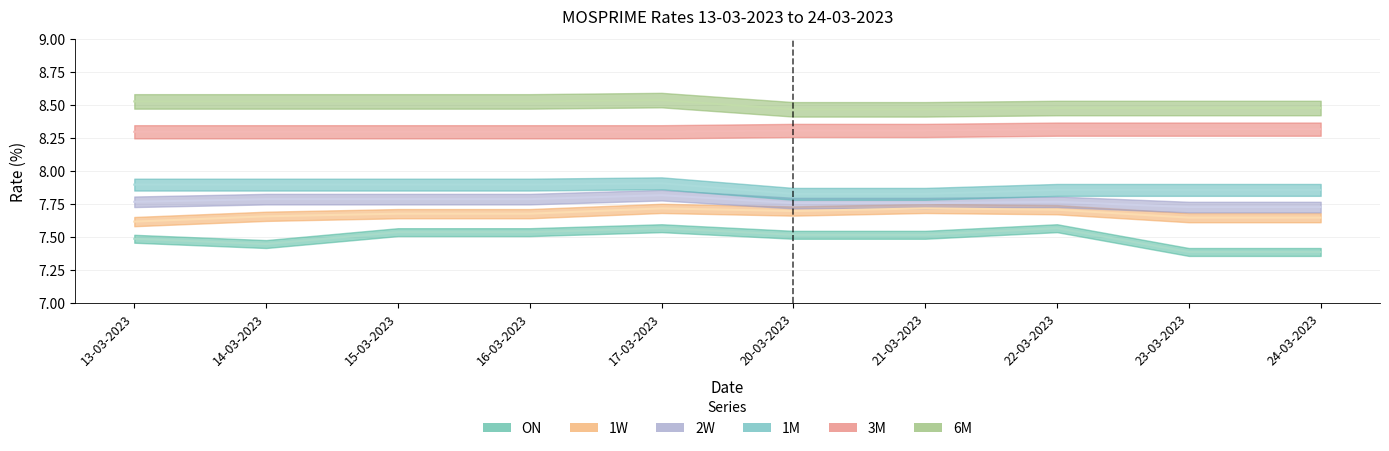

The 3M series shows 13.1 at 13-03-2023. True or false?

False